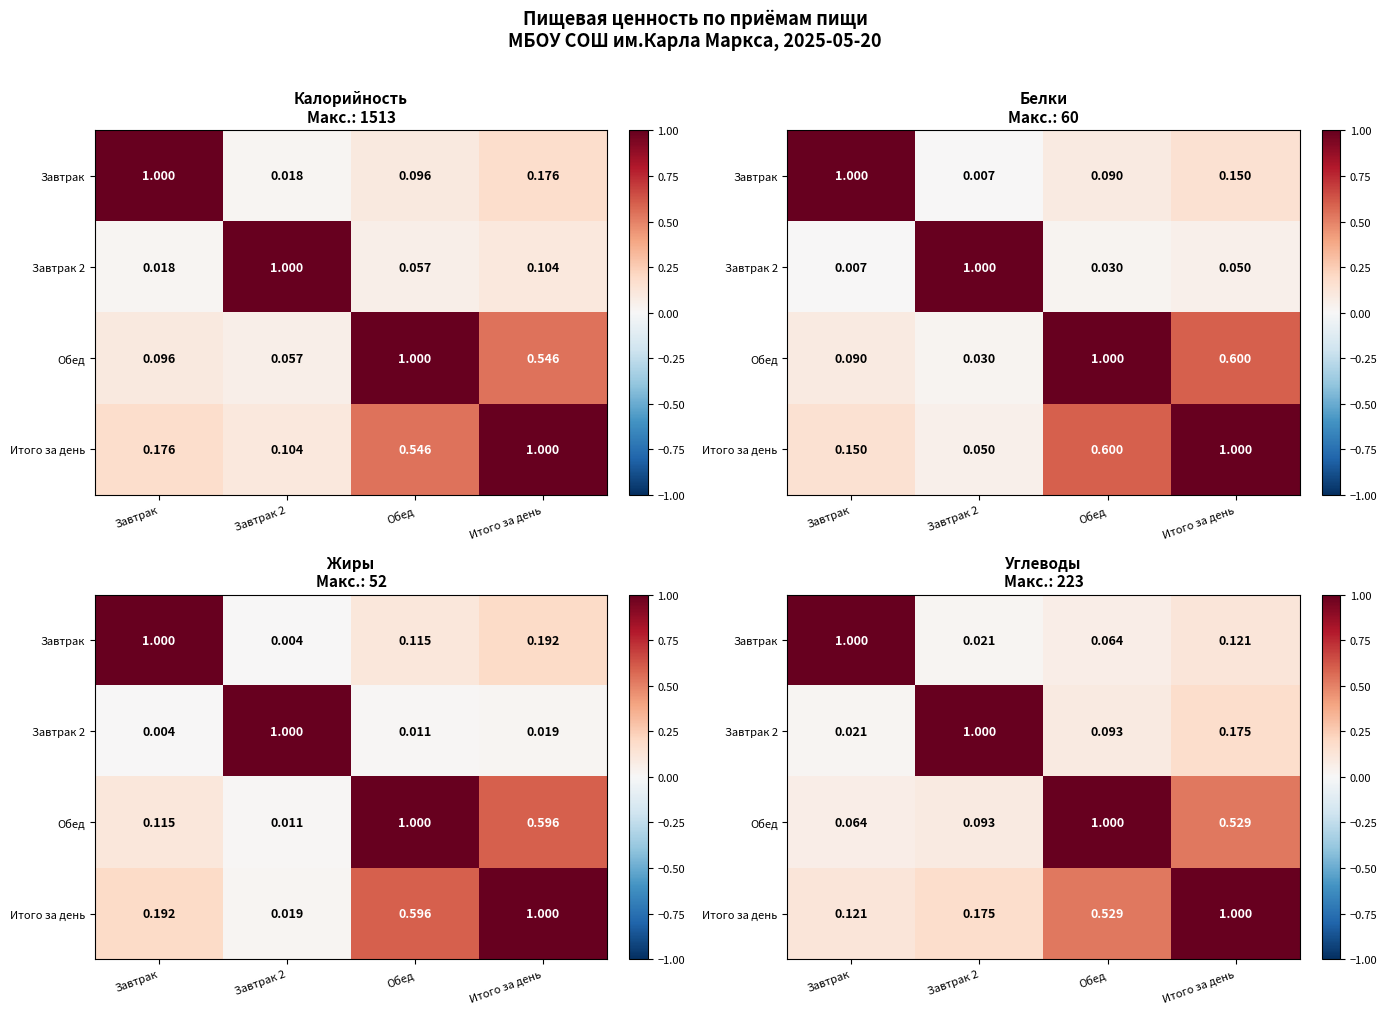

Which series has the largest total across all categories?

Итого за день